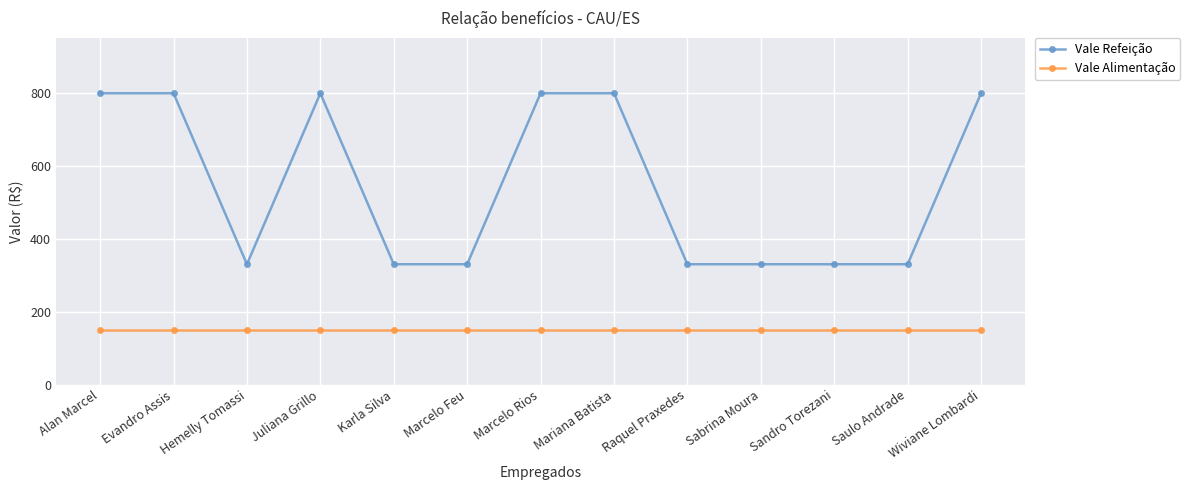

What is the label of the 8th point from the left?

Mariana Batista